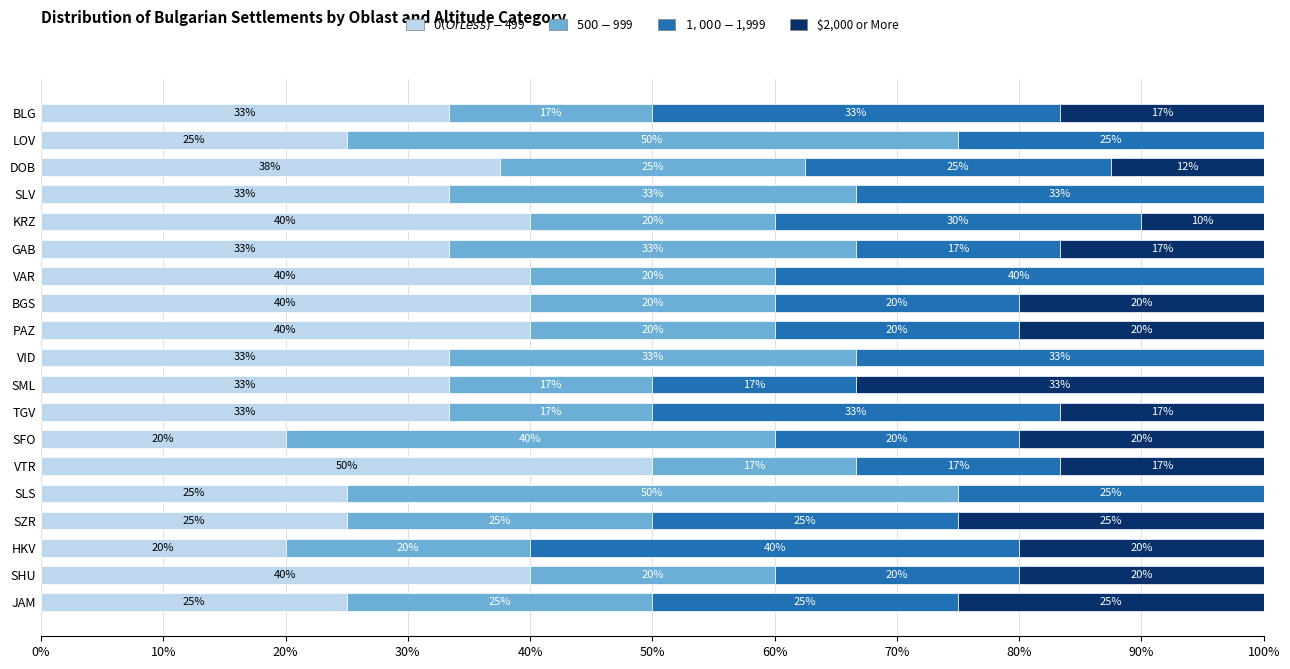

What is the total value across all series at SML?

100.0